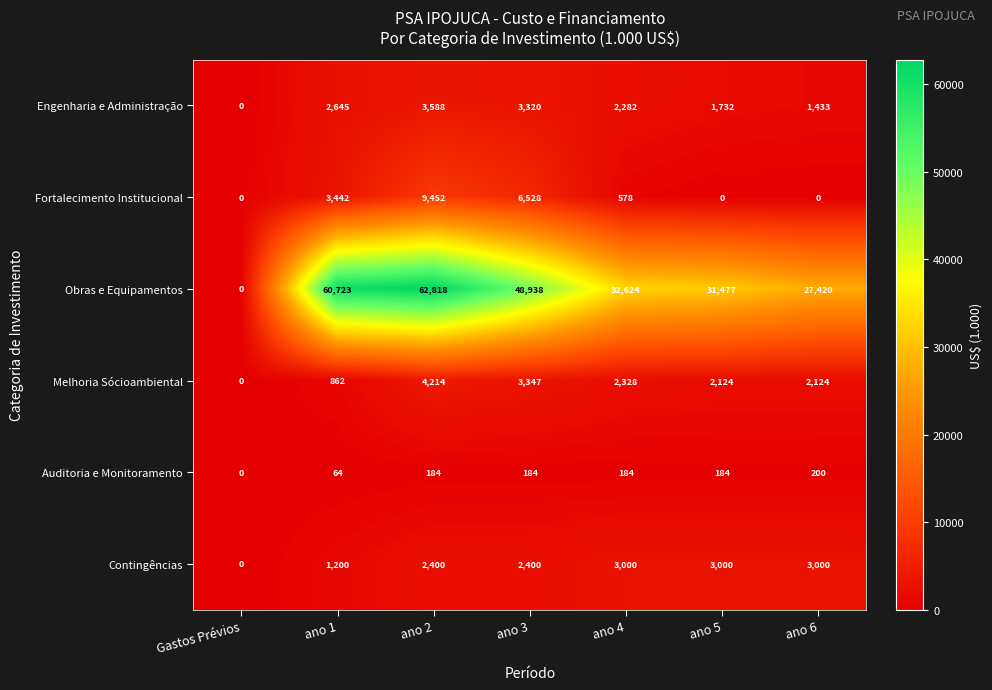

What is the maximum value shown in the chart?

62818